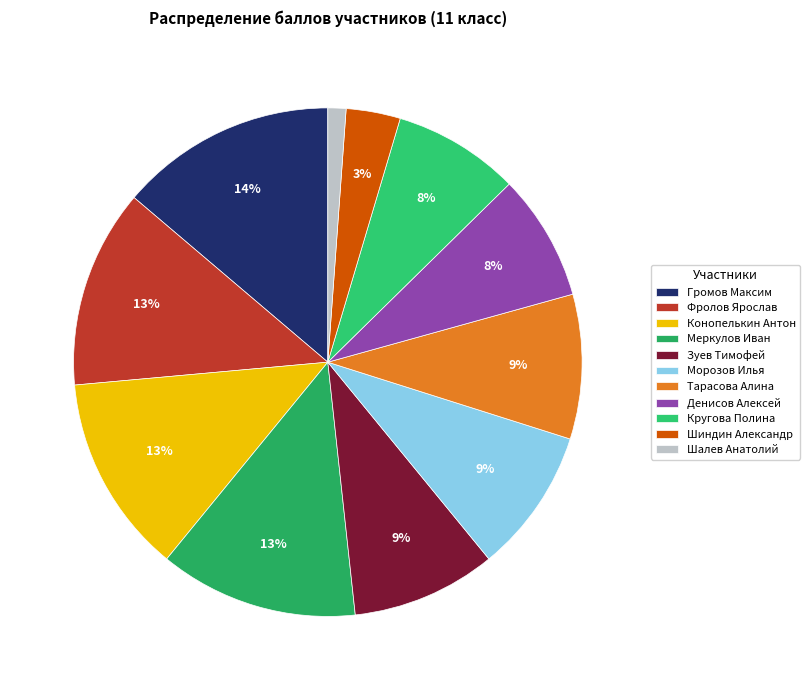

True or false: Денисов Алексей accounts for 8% of the total.

True